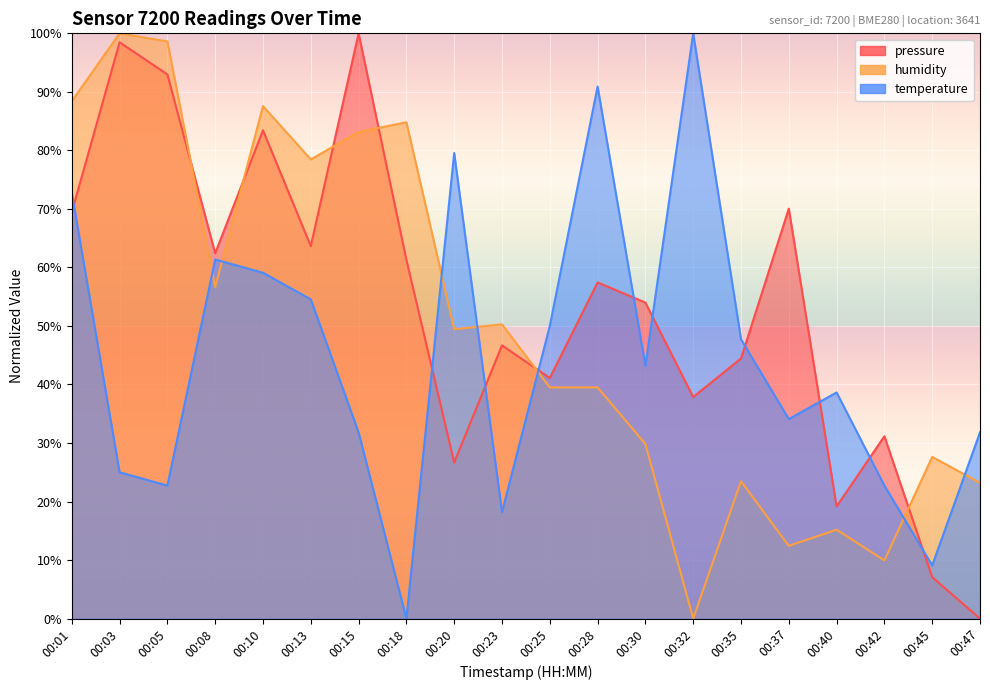

Which series ends up on top after the final intersection of temperature and humidity?

temperature